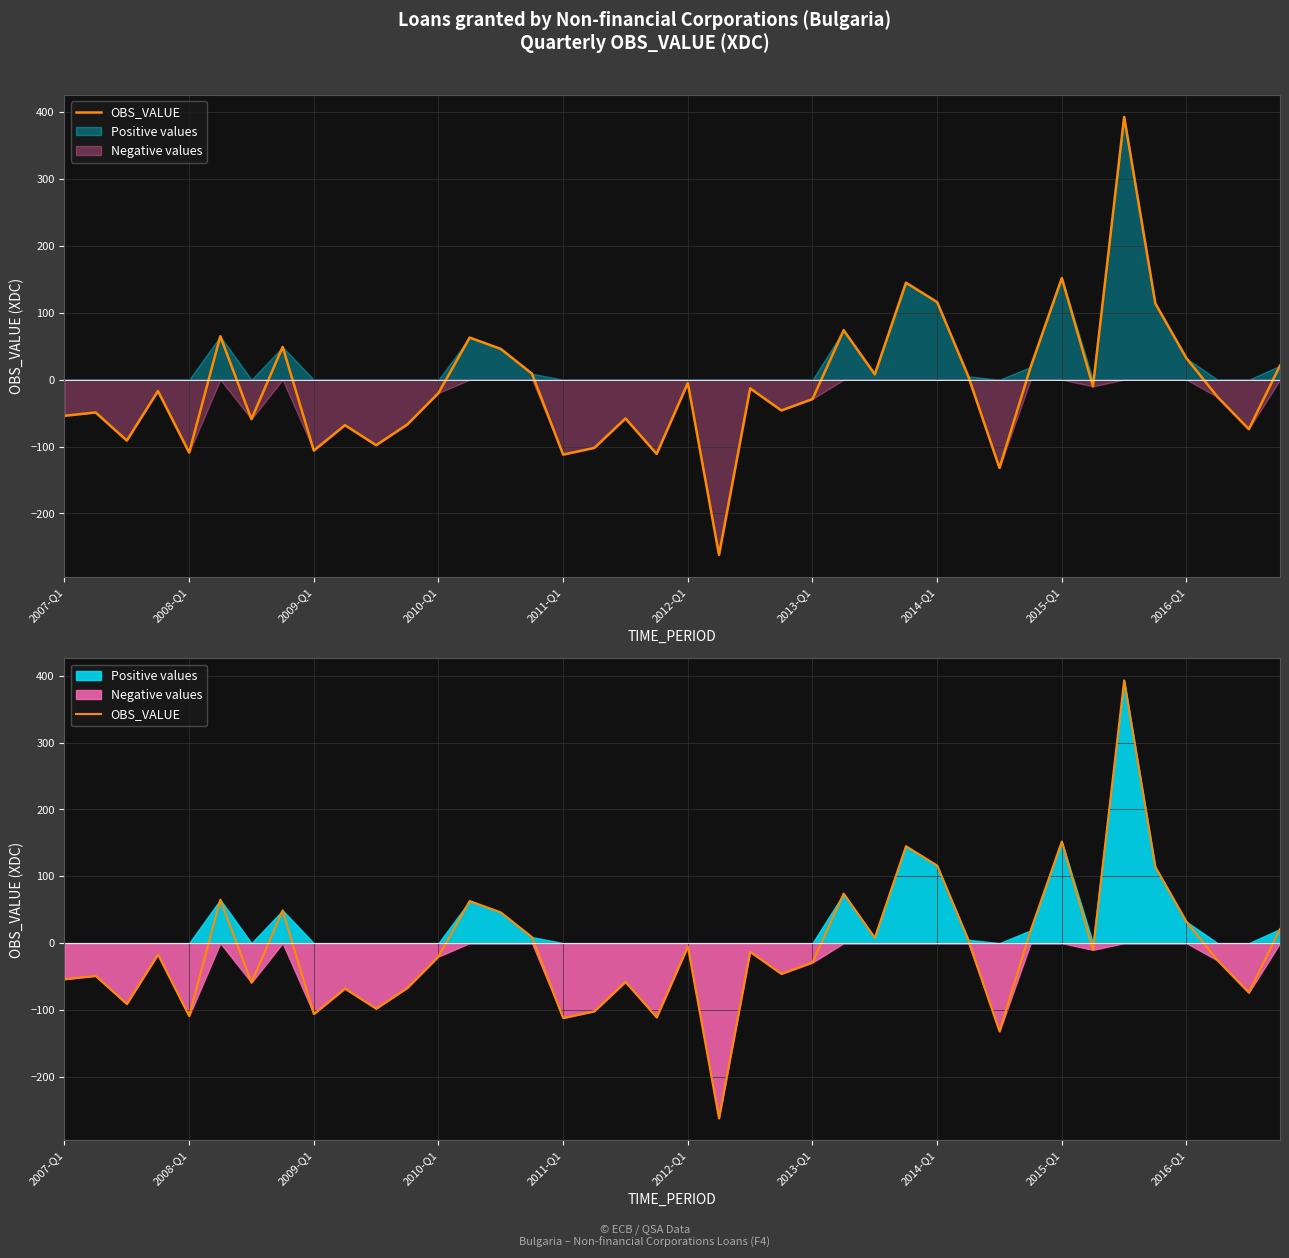

What is the sum of all values?

-407